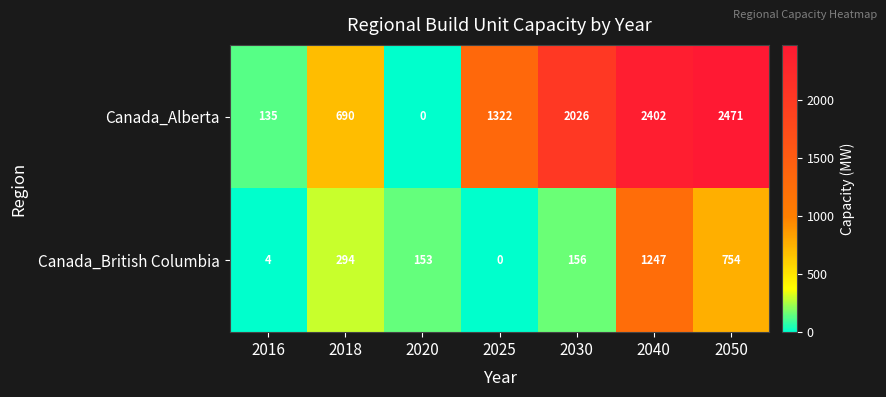

True or false: Canada_Alberta has a value of 917 at 2018.

False